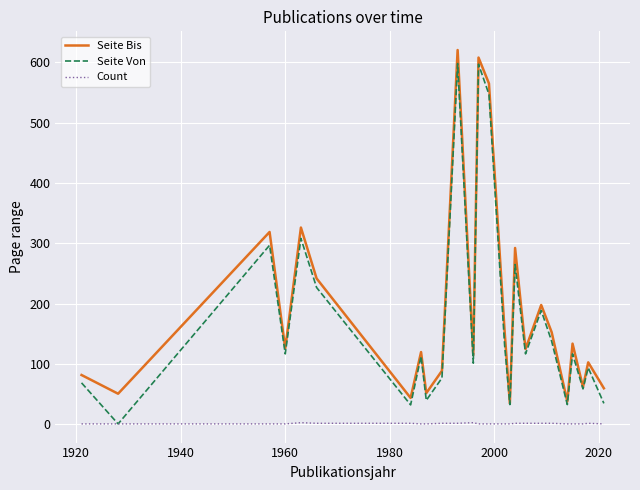

How many values in the Seite Von series are below 117?

12